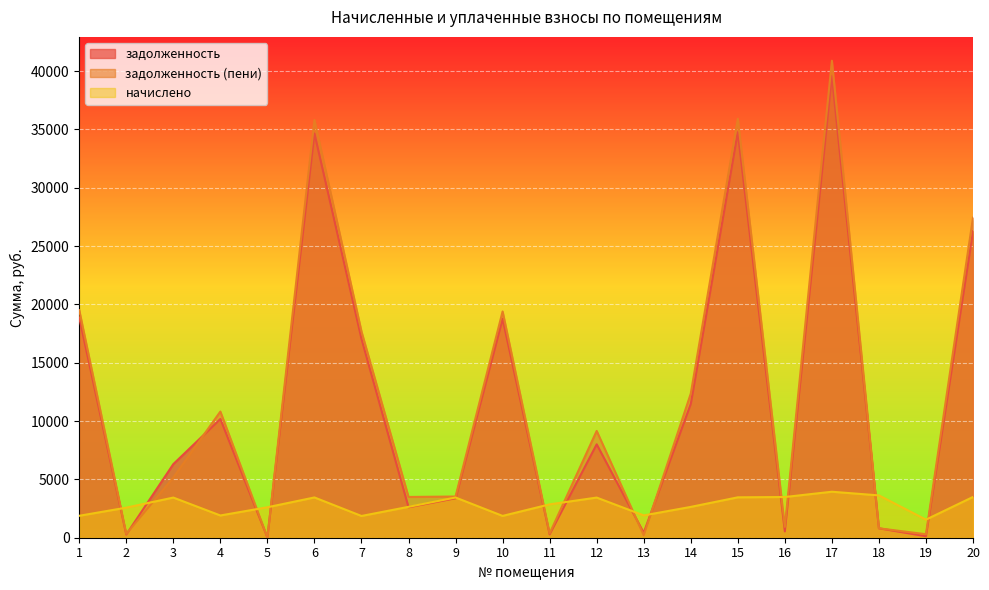

Is it true that начислено equals 3447.2 at 9?

True